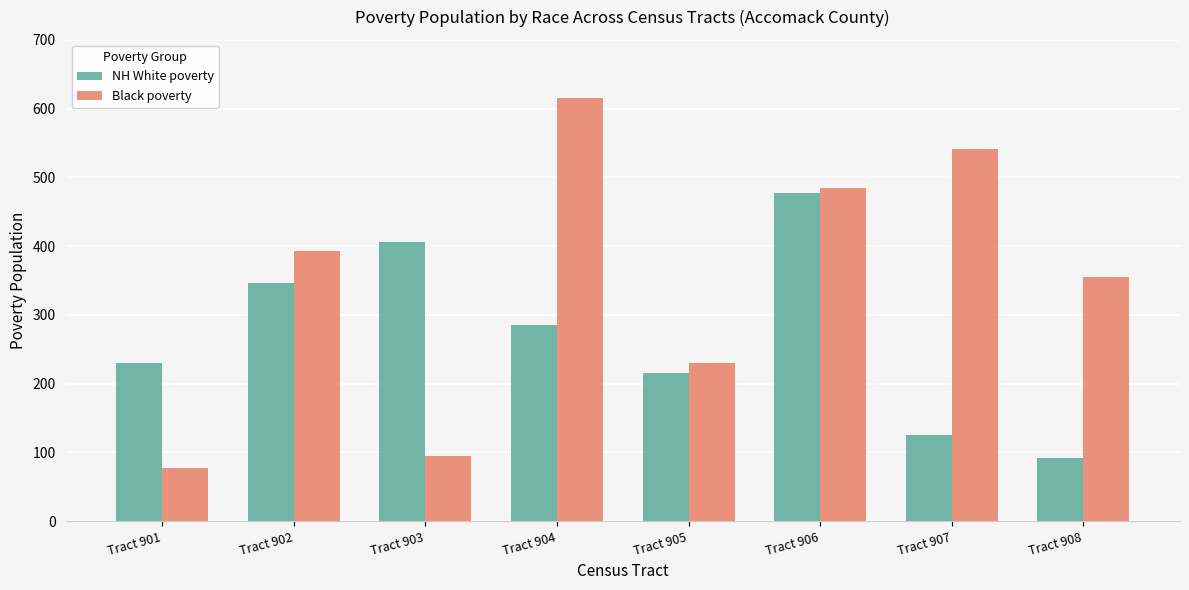

What is the total value across all series at Tract 902?

739